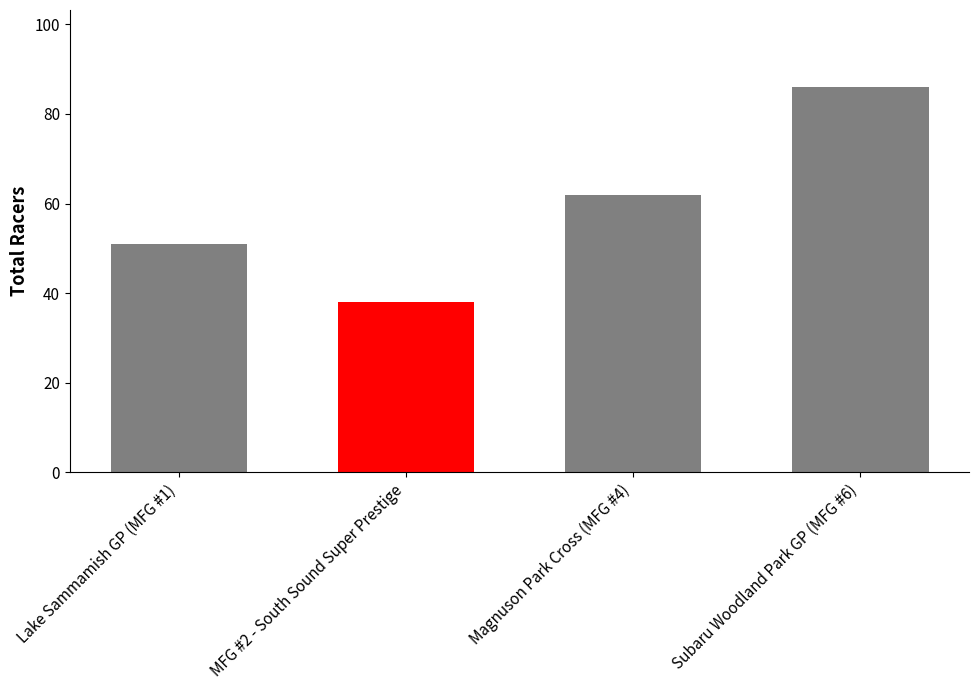

At which label is the value closest to 62?

Magnuson Park Cross (MFG #4)